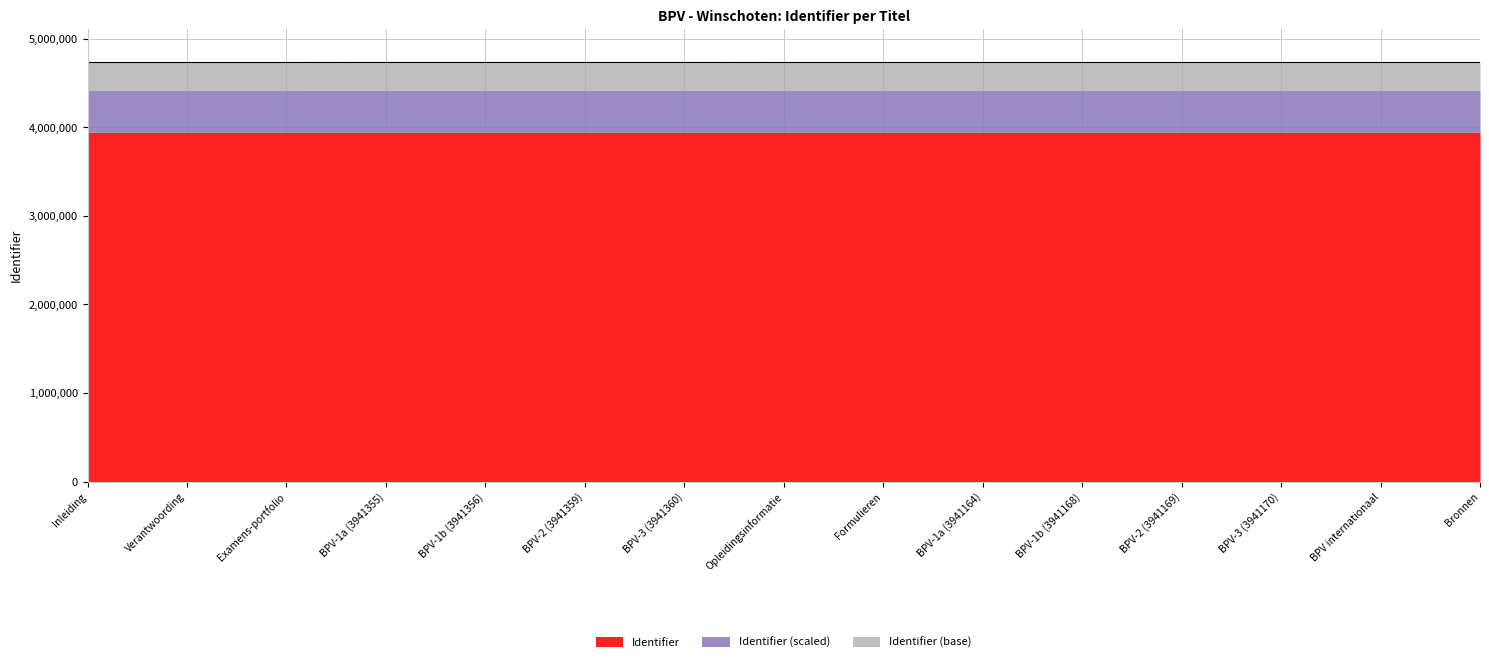

Where is the first local minimum?

Opleidingsinformatie